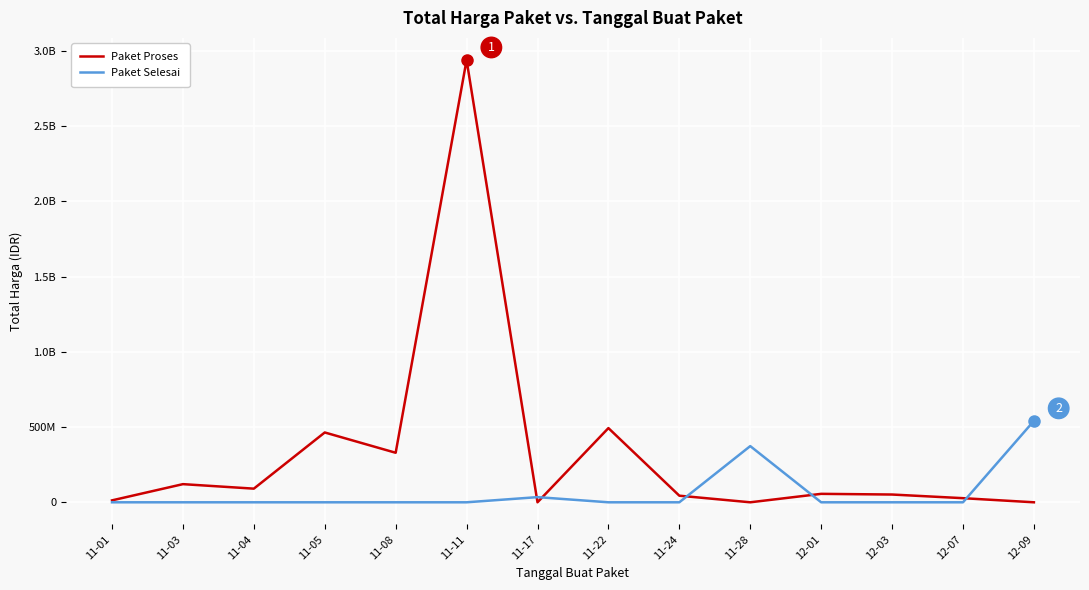

Does the chart have visible grid lines?

Yes